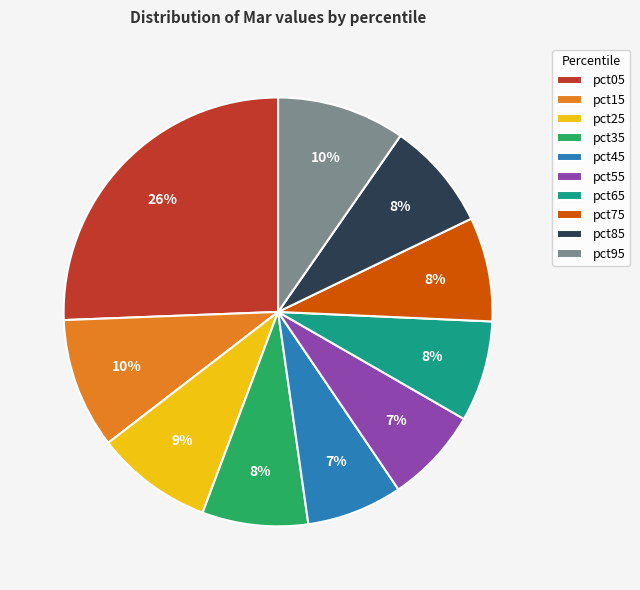

What is the ratio of the value at pct15 to the value at pct05?

0.4